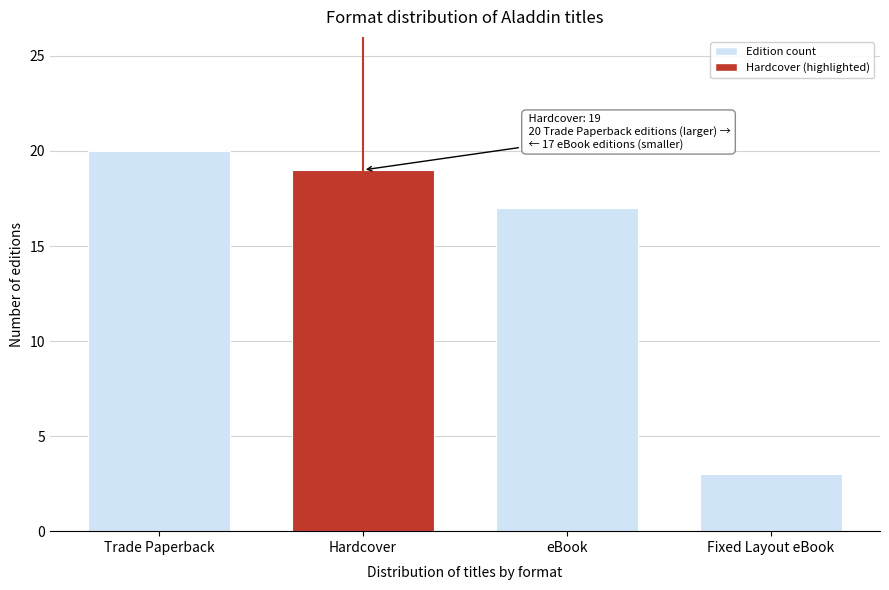

Reading left to right, extract all data points from this chart.

Trade Paperback=20	Hardcover=19	eBook=17	Fixed Layout eBook=3